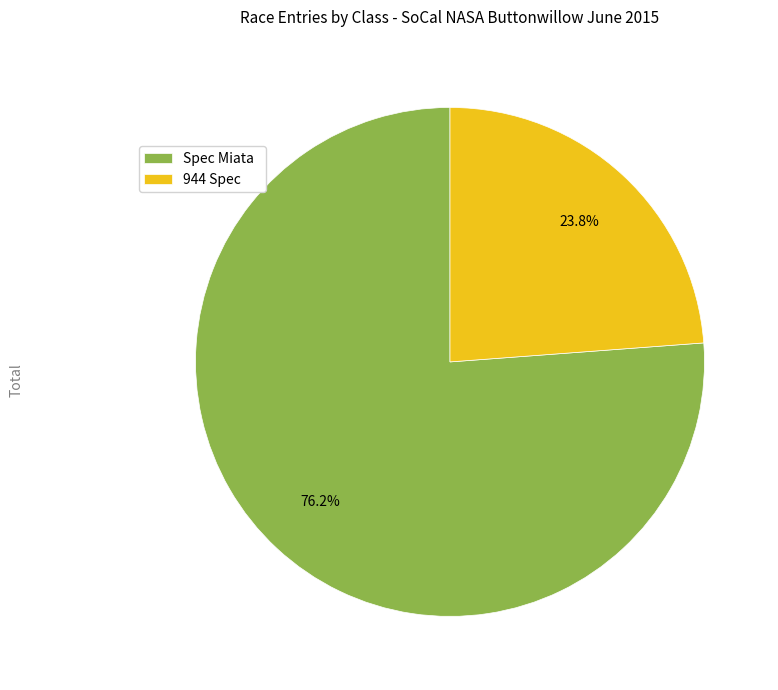

Which category has the smallest portion of the pie?

944 Spec